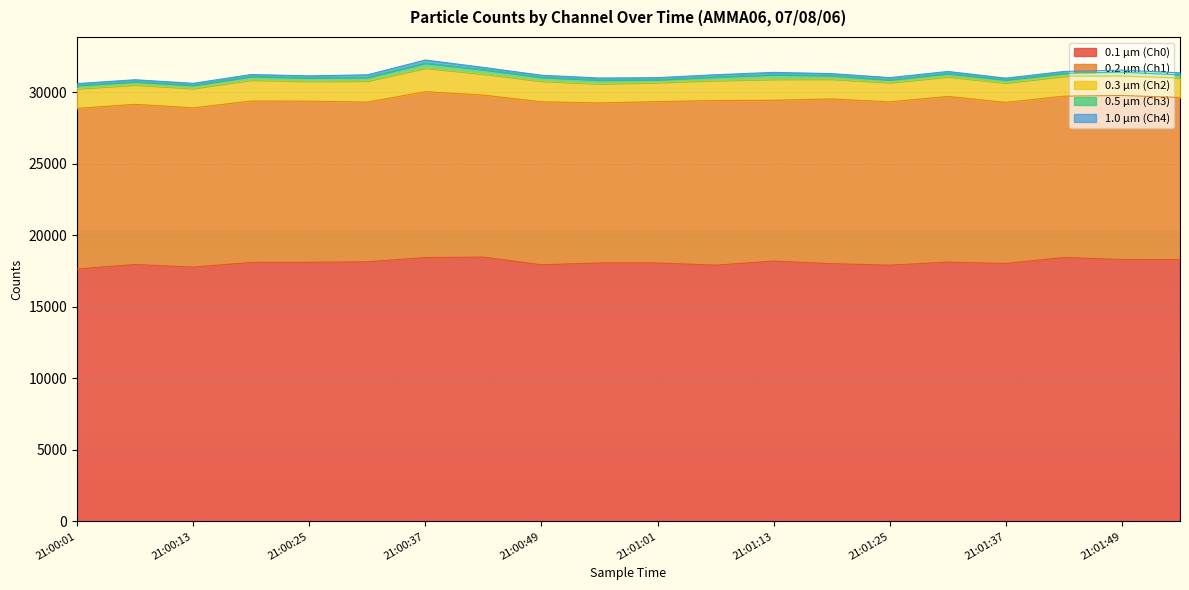

Reading right to left, list all the values displayed in this chart.

0.1 µm (Ch0): 18299	18308	18451	18030	18124	17912	18015	18196	17914	18064	18066	17938	18474	18444	18146	18113	18101	17776	17957	17644
0.2 µm (Ch1): 11335	11466	11277	11260	11584	11416	11517	11245	11507	11281	11186	11395	11327	11595	11164	11265	11286	11135	11198	11230
0.3 µm (Ch2): 1360	1370	1398	1365	1380	1351	1391	1474	1405	1341	1344	1450	1478	1657	1482	1391	1472	1362	1363	1382
0.5 µm (Ch3): 224	260	200	217	227	194	248	317	250	197	260	271	306	343	251	246	245	221	221	226
1.0 µm (Ch4): 137	145	129	115	139	150	133	158	150	138	138	137	152	215	175	134	135	131	136	124